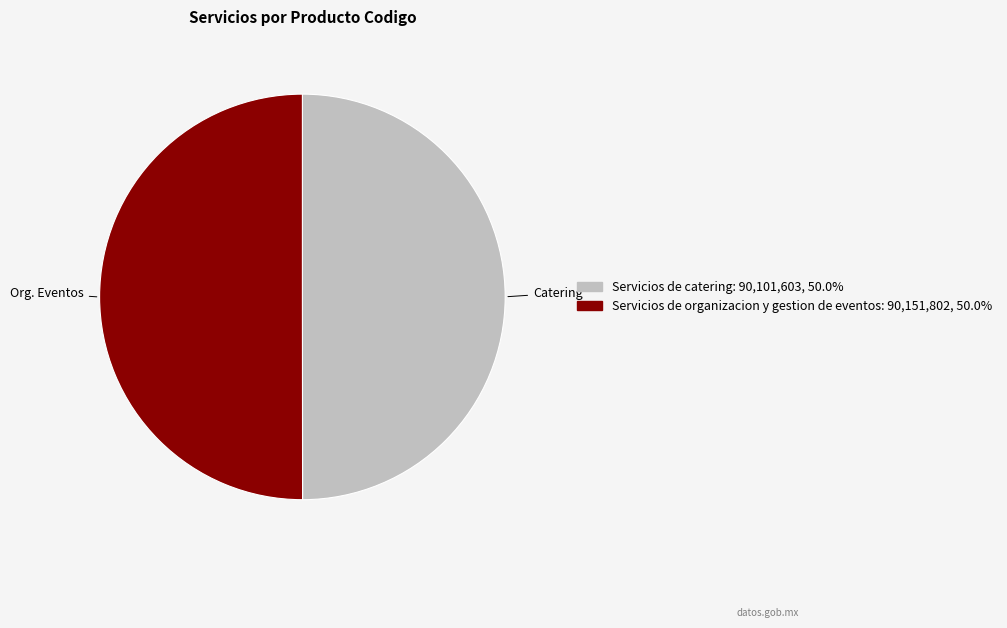

Approximately how many times larger is the value at Servicios de catering compared to Servicios de organizacion y gestion de eventos?

1.0